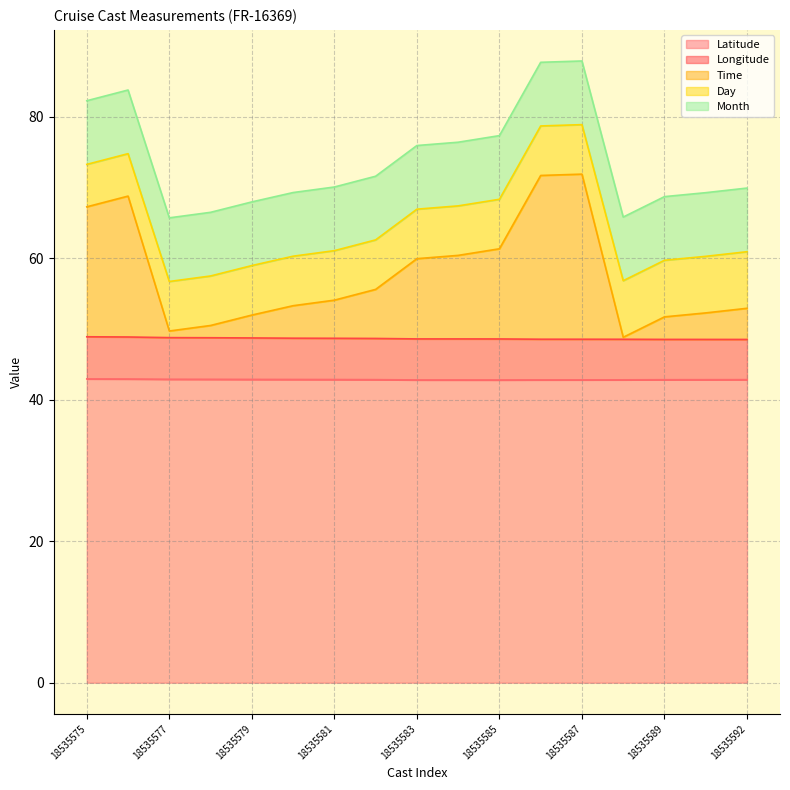

Where does the Time series first go above 5?

18535575